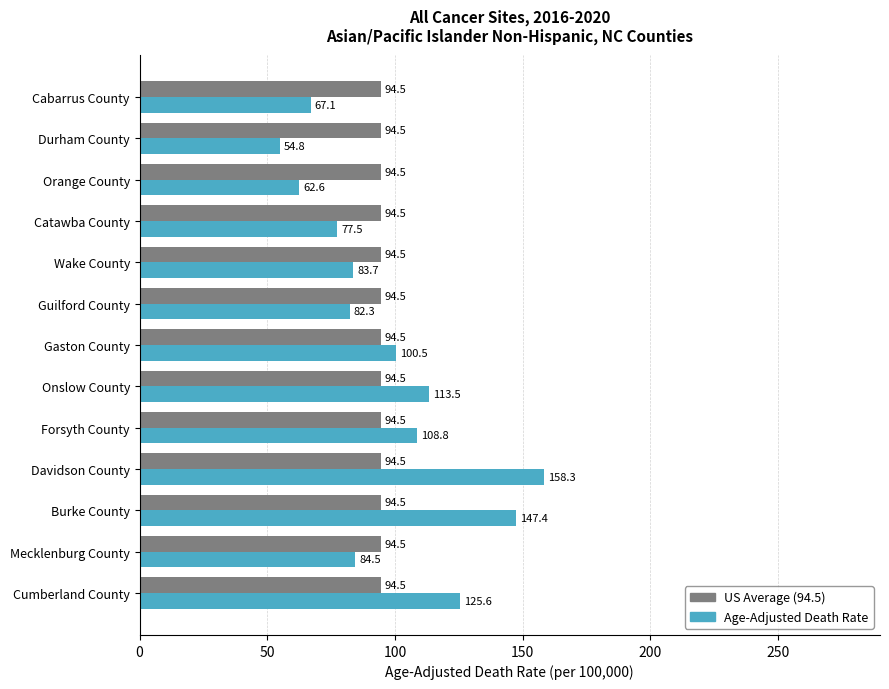

Rank the series by their maximum value, from lowest to highest.

US Average (94.5), Age-Adjusted Death Rate